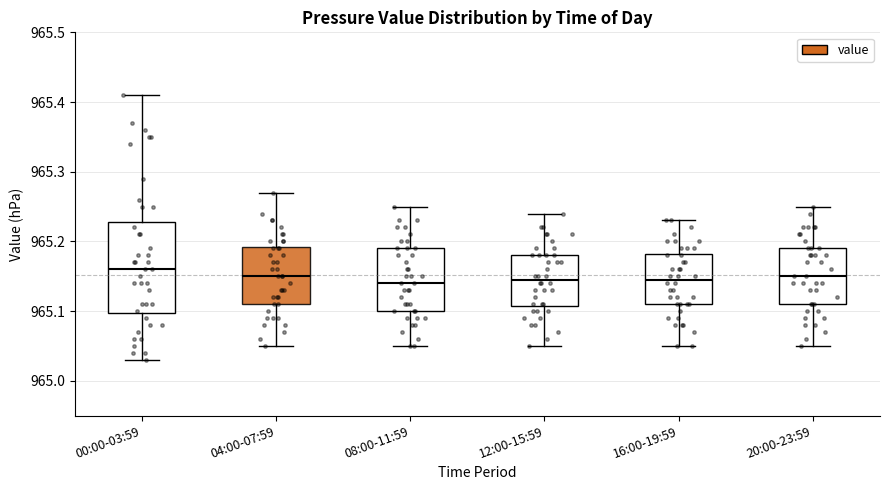

Comparing the boxes themselves (not the whiskers), which one is the tallest?

00:00-03:59